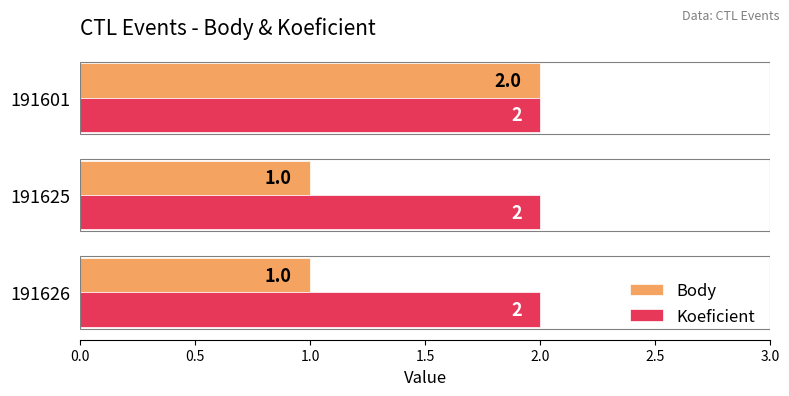

The value of Koeficient at 191625 is 3. True or false?

False